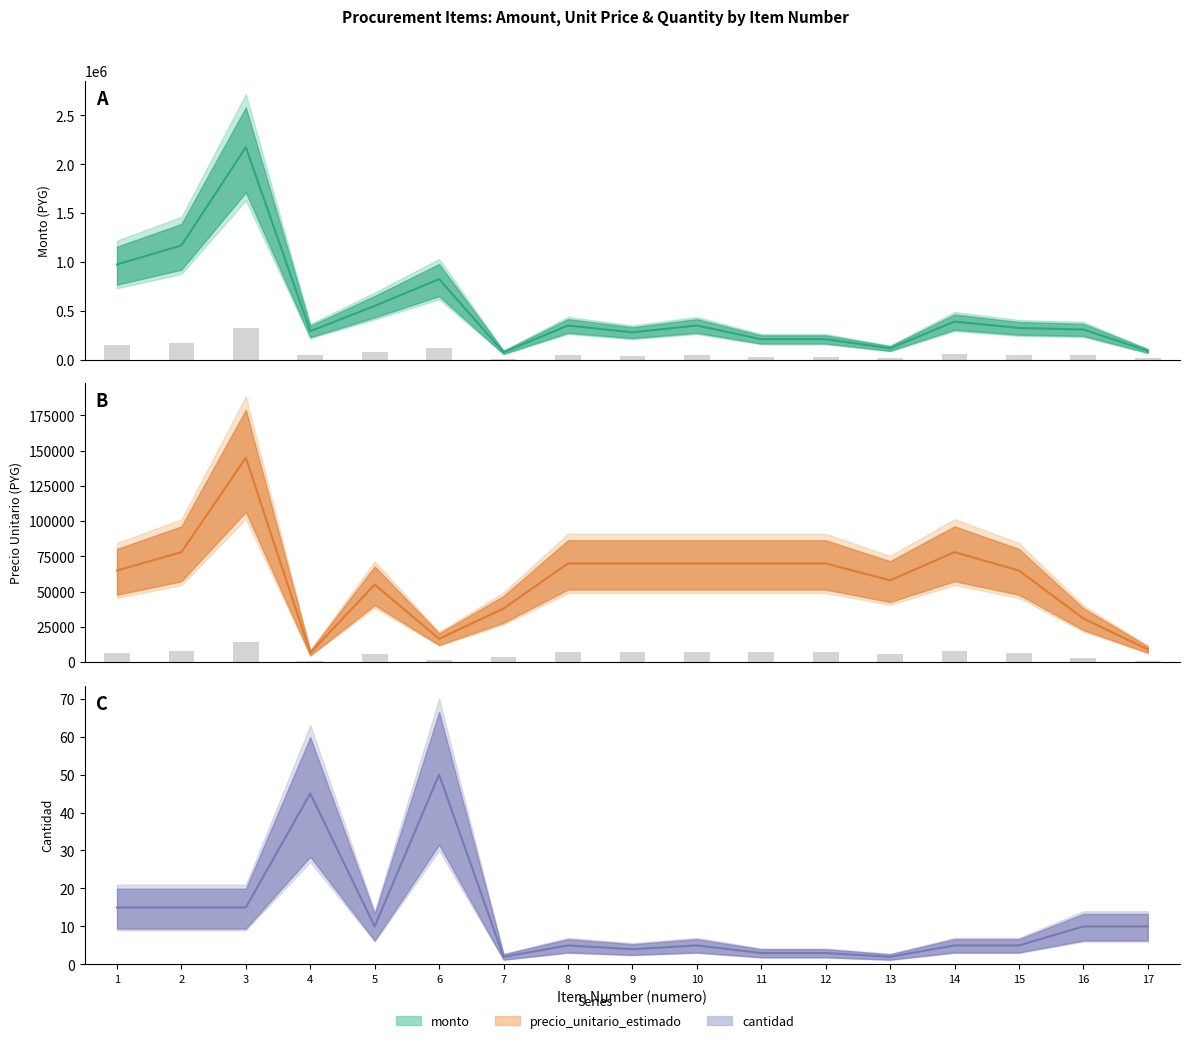

Which category has the lowest value in the cantidad series?

7